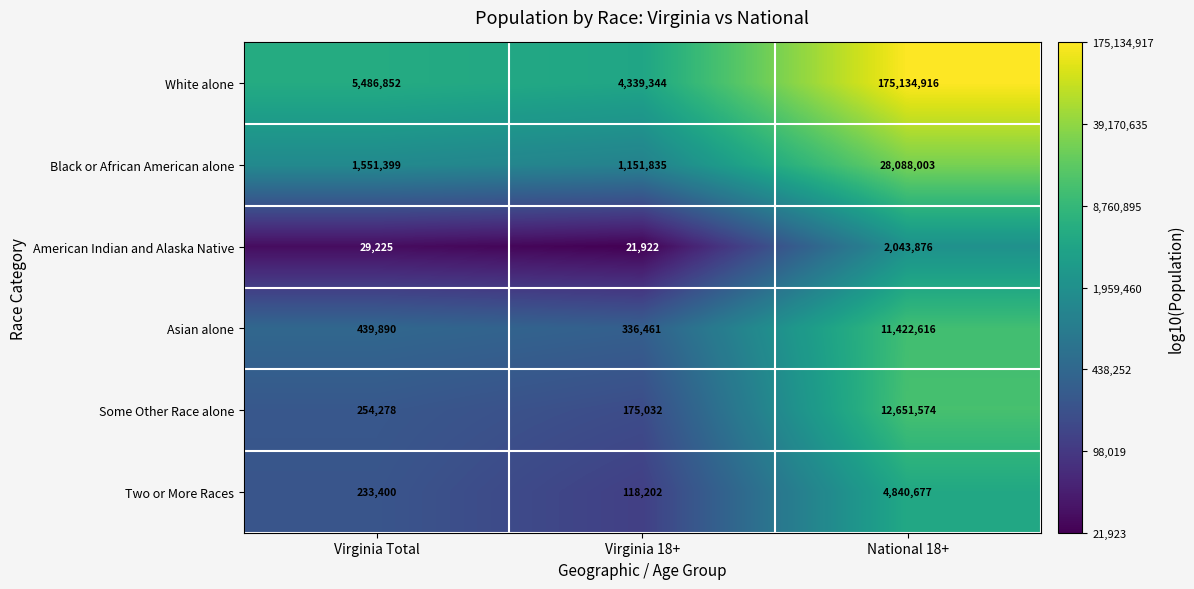

What is the spread (max minus min) of values at National 18+?

173091040